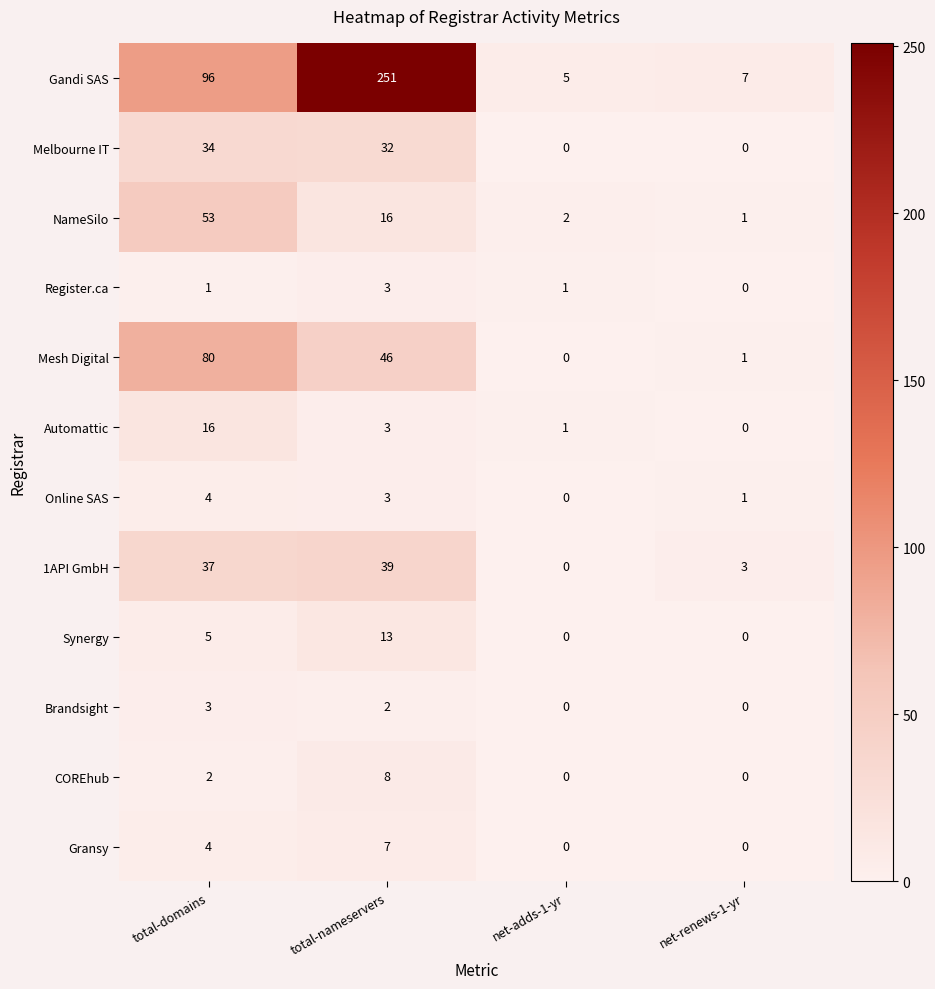

Rank the categories by 1API GmbH value from lowest to highest.

net-adds-1-yr, net-renews-1-yr, total-domains, total-nameservers